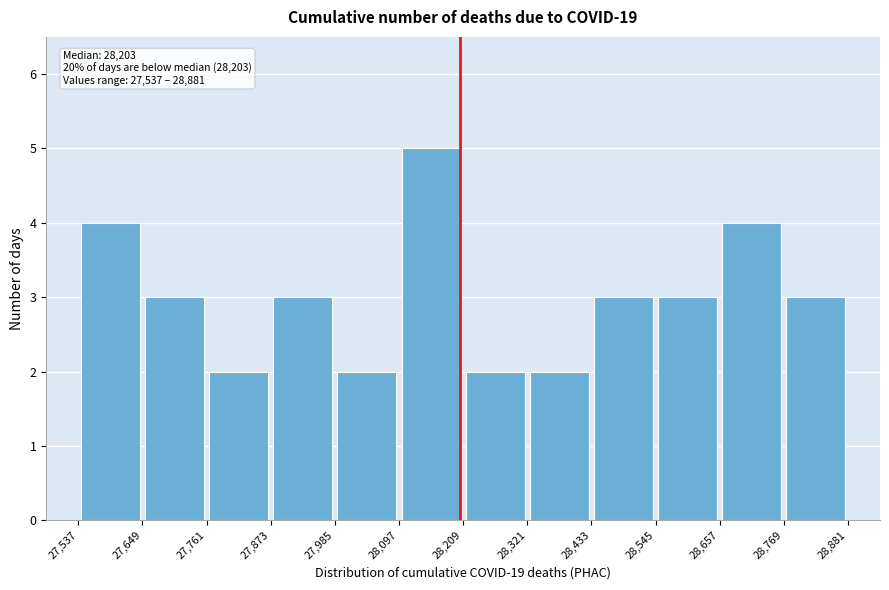

Over which range of the x-axis is the bar tallest?

28,097 to 28,209